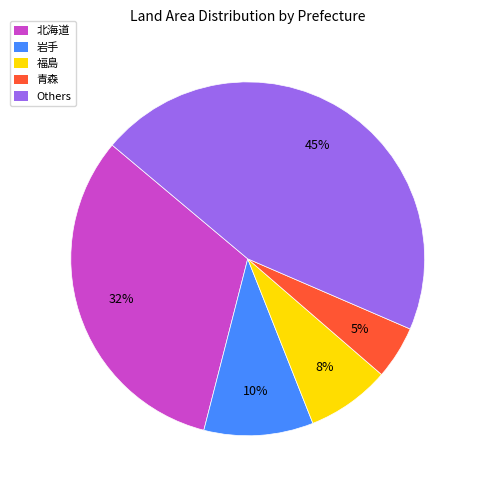

How many segments does this pie chart have?

5